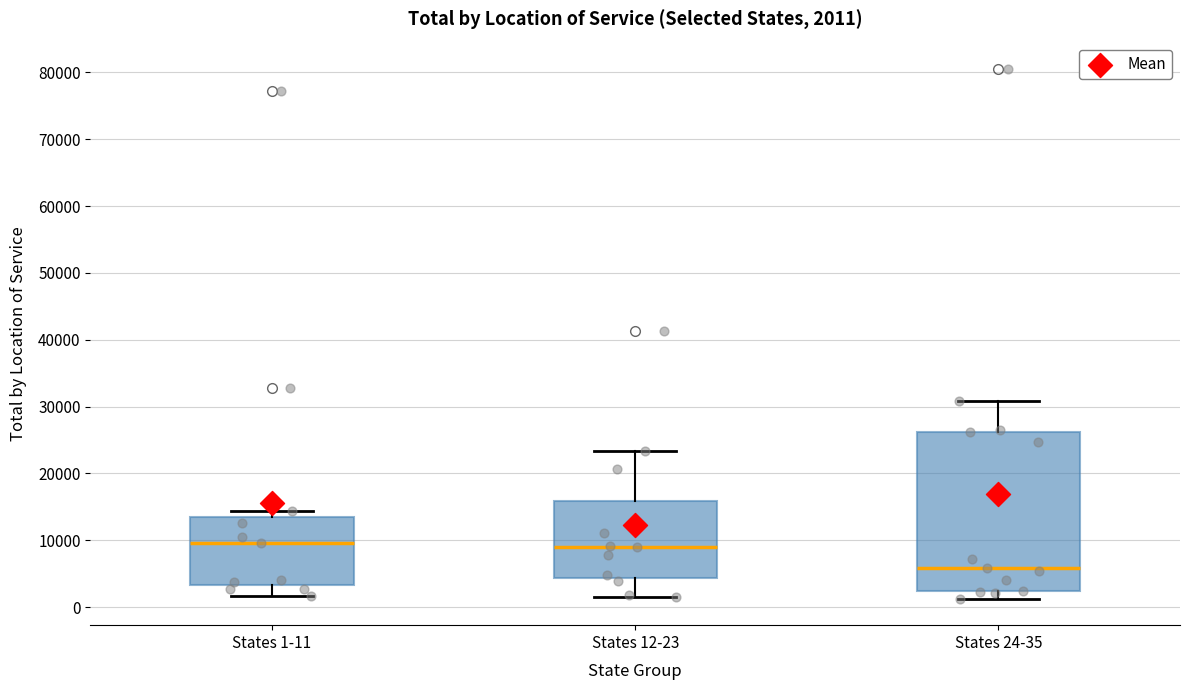

Which box is the tallest, from its lower edge to its upper edge?

States 24-35